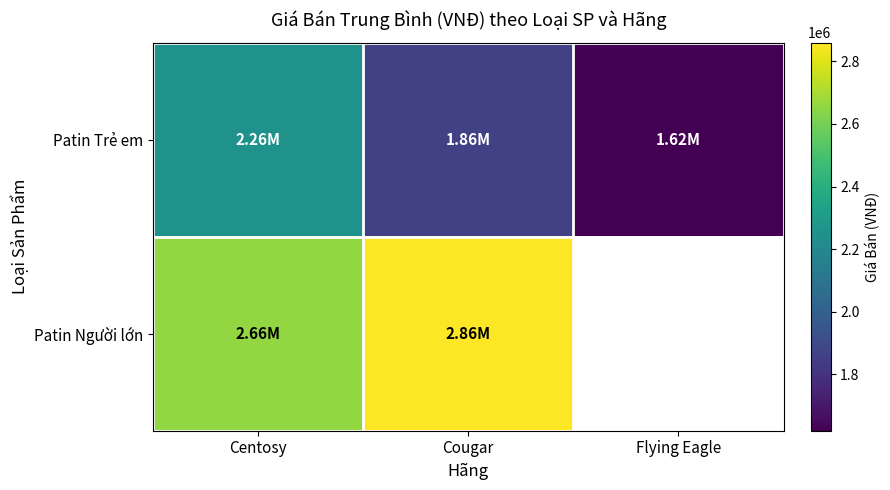

What is the total value across all series at Centosy?

4912666.7